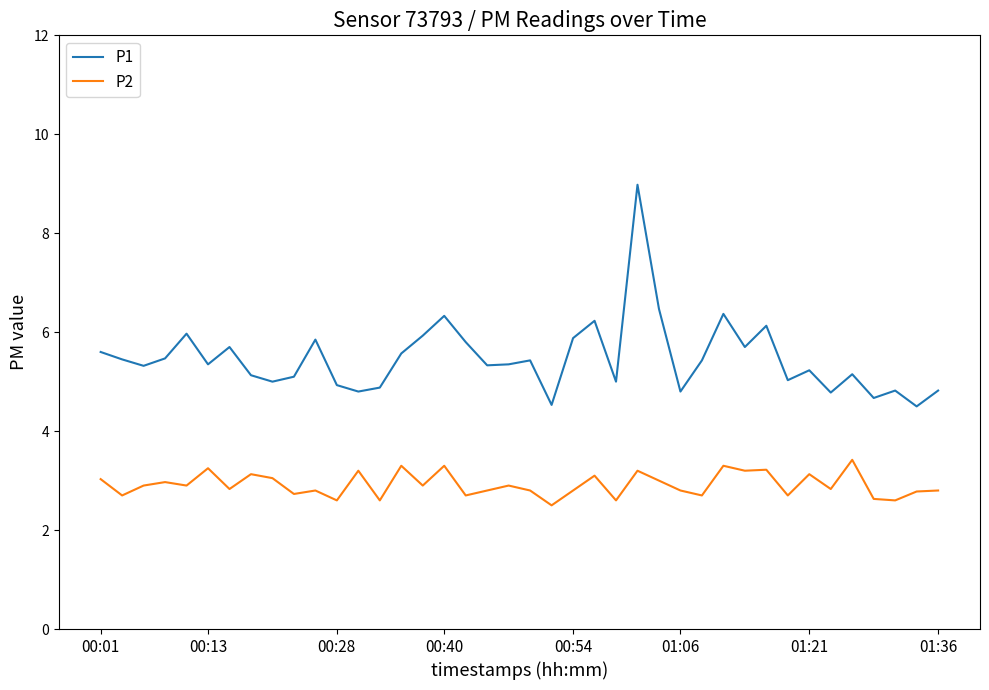

Which series has the largest range (max minus min)?

P1